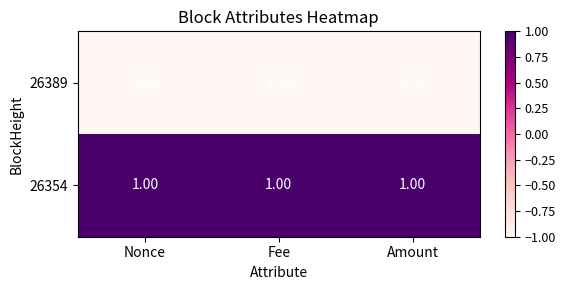

What is the maximum value shown in the chart?

1